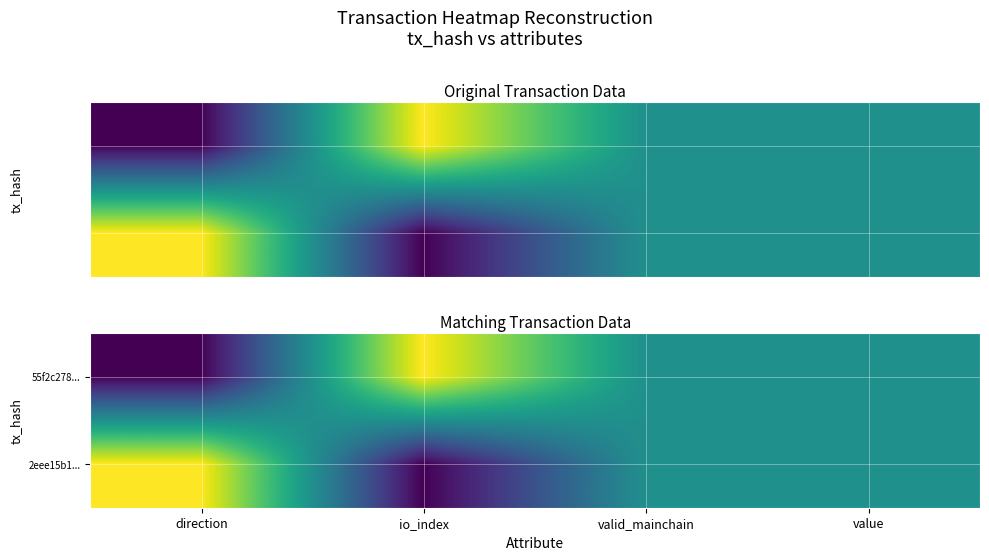

Between direction and value, which series saw the biggest shift?

55f2c278...